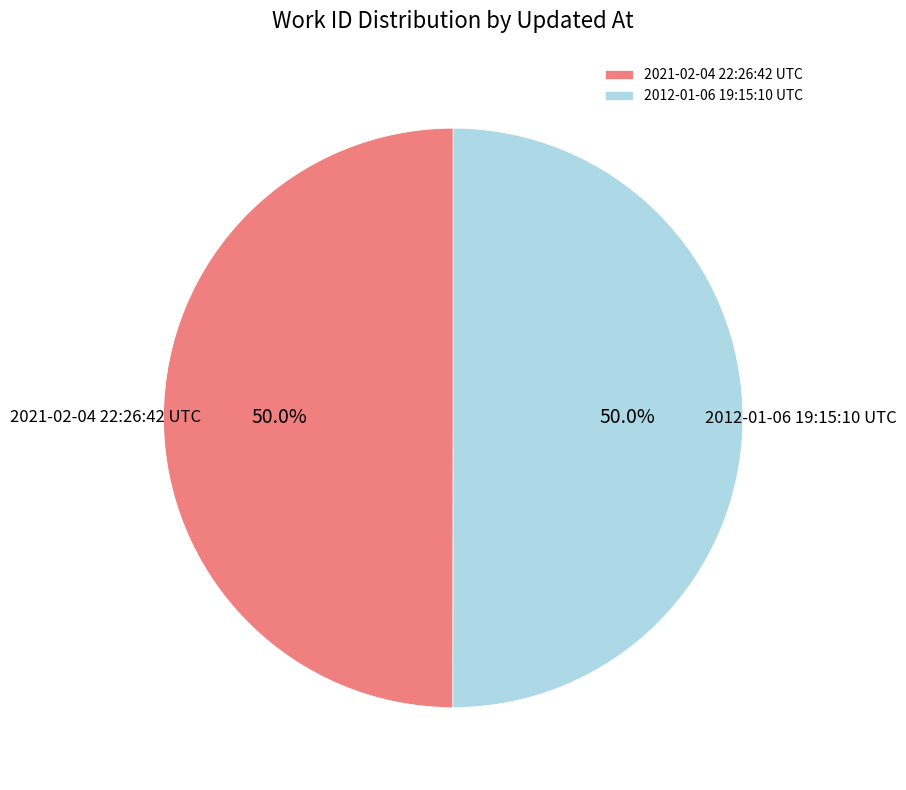

The 2012-01-06 19:15:10 UTC slice represents 57% of the pie. True or false?

False